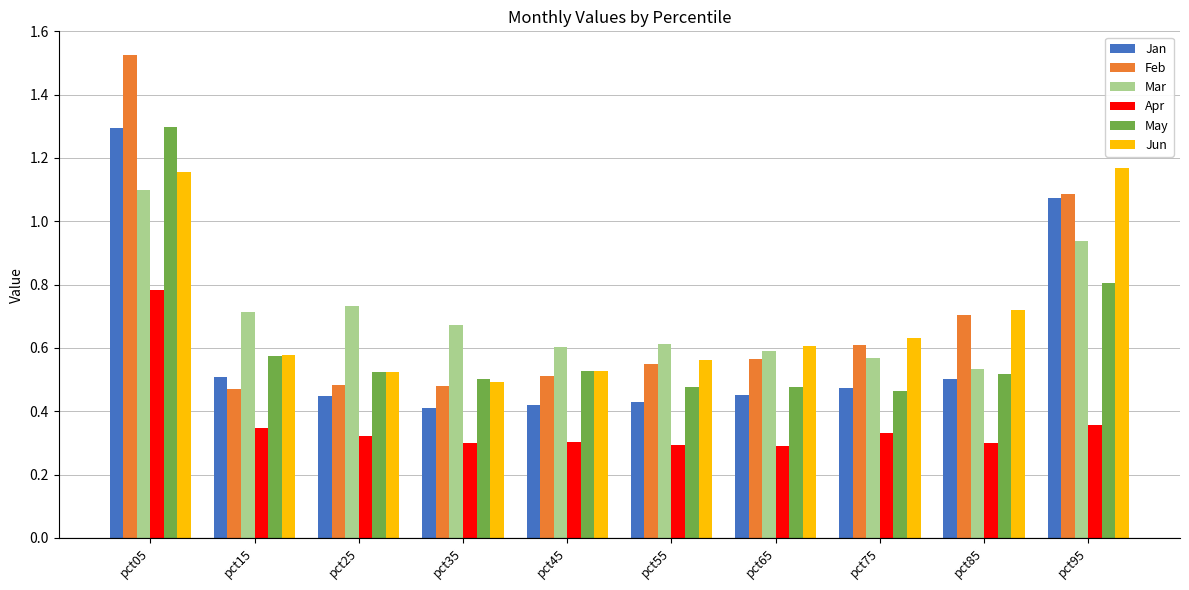

Which category has the highest value in the Jan series?

pct05